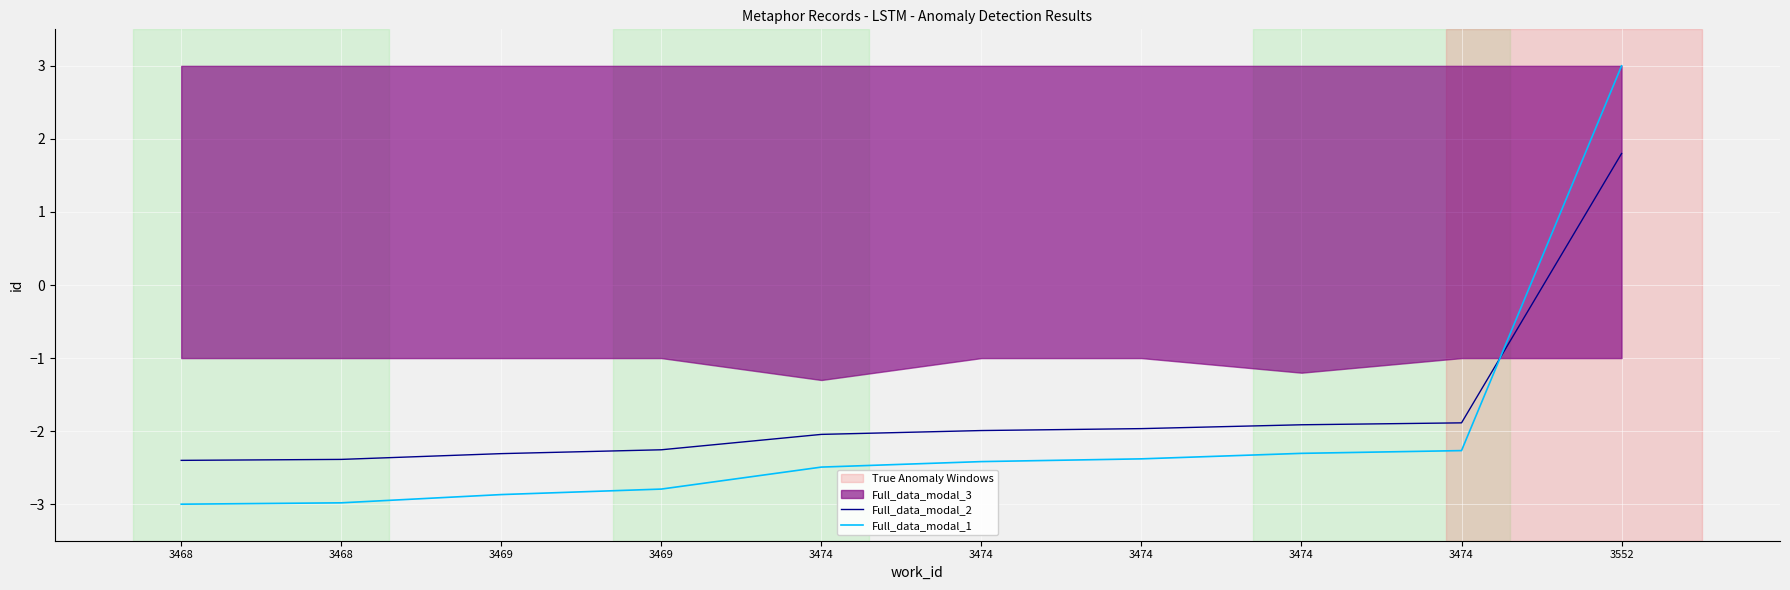

What is the highest value of the Full_data_modal_1 series?

3.0